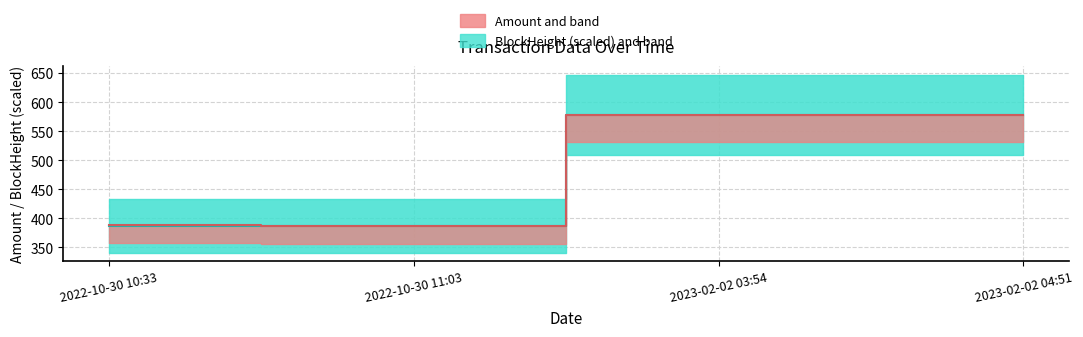

List the series in order of their peak value, highest first.

BlockHeight median (scaled), Amount median